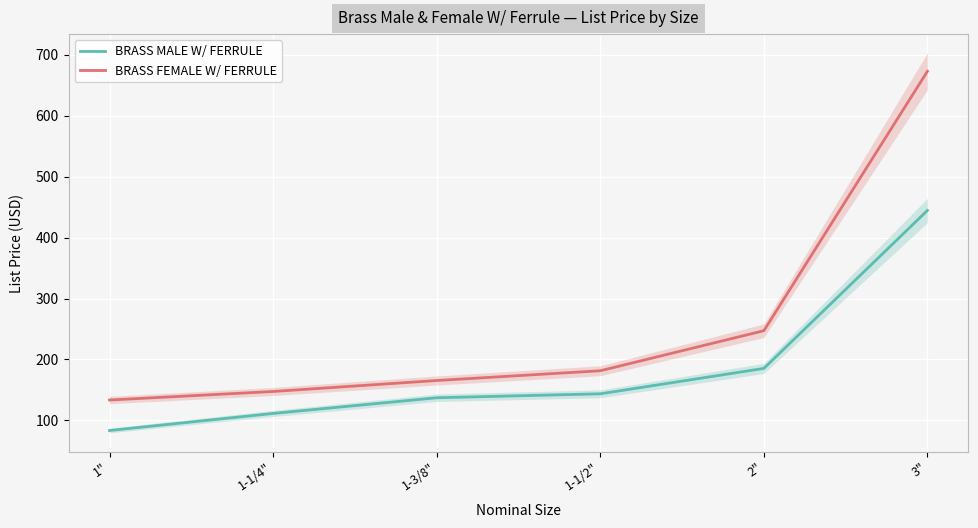

Where is BRASS MALE W/ FERRULE nearest to the value 264?

2"